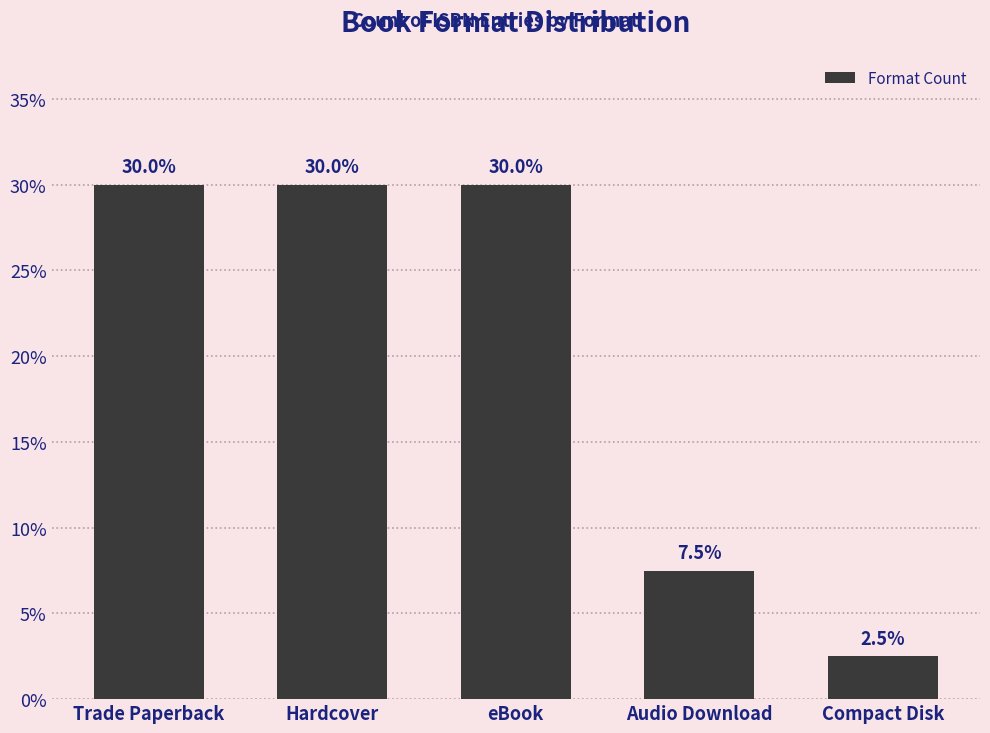

What is the sum of all values?

100.0